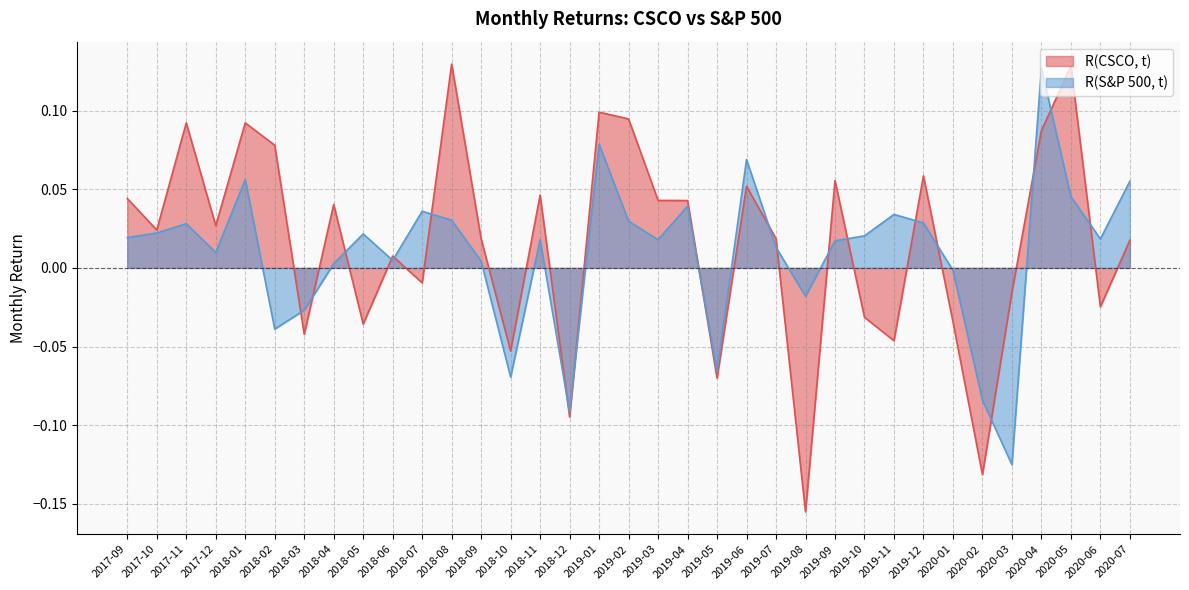

Reading left to right, extract all data points from this chart.

R(CSCO, t): 0.0	0.0	0.1	0.0	0.1	0.1	-0.0	0.0	-0.0	0.0	-0.0	0.1	0.0	-0.1	0.0	-0.1	0.1	0.1	0.0	0.0	-0.1	0.1	0.0	-0.2	0.1	-0.0	-0.0	0.1	-0.0	-0.1	-0.0	0.1	0.1	-0.0	0.0
R(S&P 500, t): 0.0	0.0	0.0	0.0	0.1	-0.0	-0.0	0.0	0.0	0.0	0.0	0.0	0.0	-0.1	0.0	-0.1	0.1	0.0	0.0	0.0	-0.1	0.1	0.0	-0.0	0.0	0.0	0.0	0.0	-0.0	-0.1	-0.1	0.1	0.0	0.0	0.1